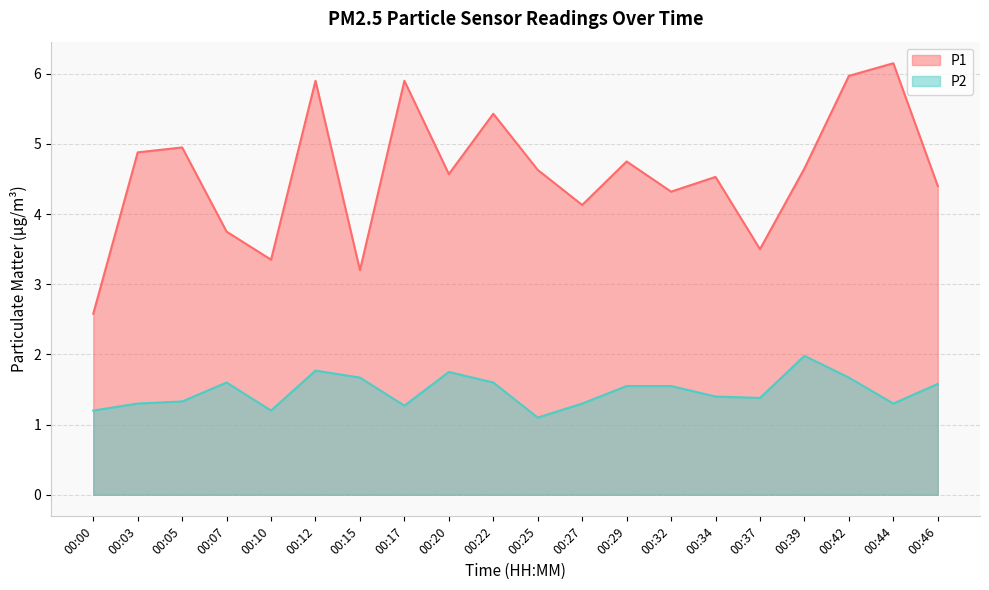

True or false: P2 has a value of 1.0 at 00:15.

False